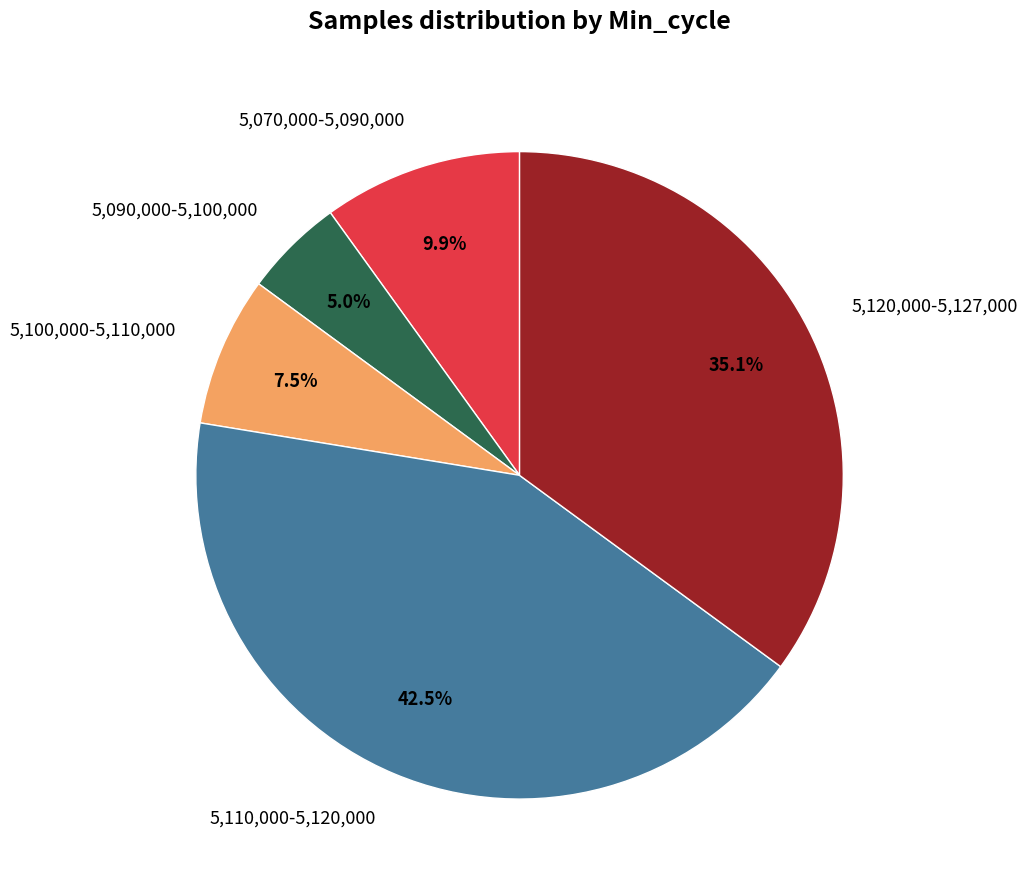

To the nearest percent, what is the average slice percentage?

20%